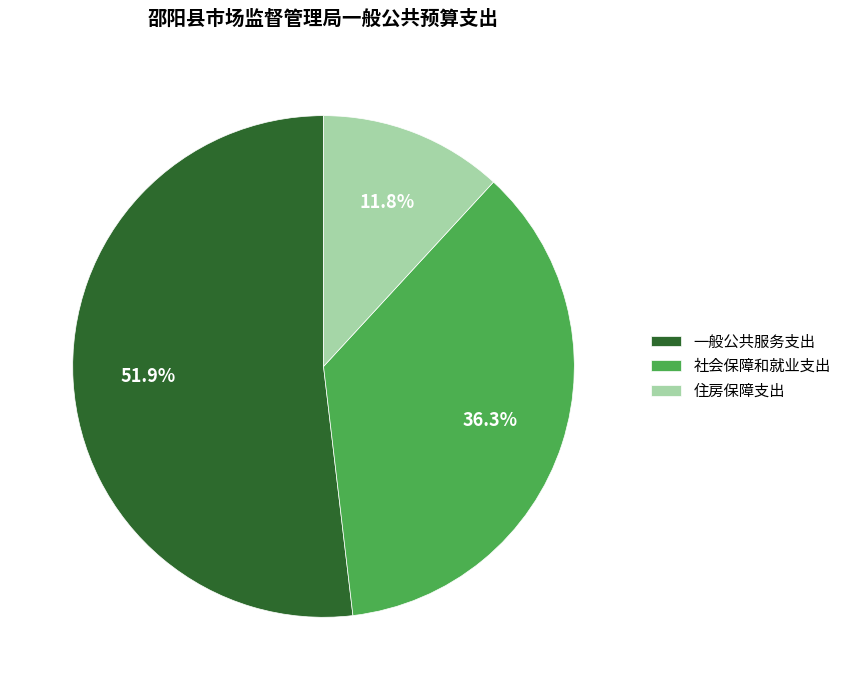

Do 社会保障和就业支出 and 住房保障支出 together represent more than half of the pie?

No